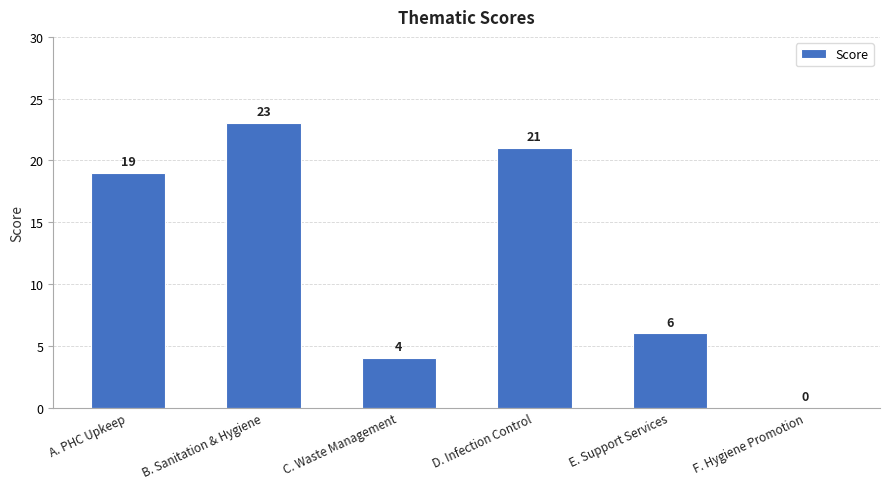

Reading right to left, extract all data points from this chart.

F. Hygiene Promotion=0	E. Support Services=6	D. Infection Control=21	C. Waste Management=4	B. Sanitation & Hygiene=23	A. PHC Upkeep=19